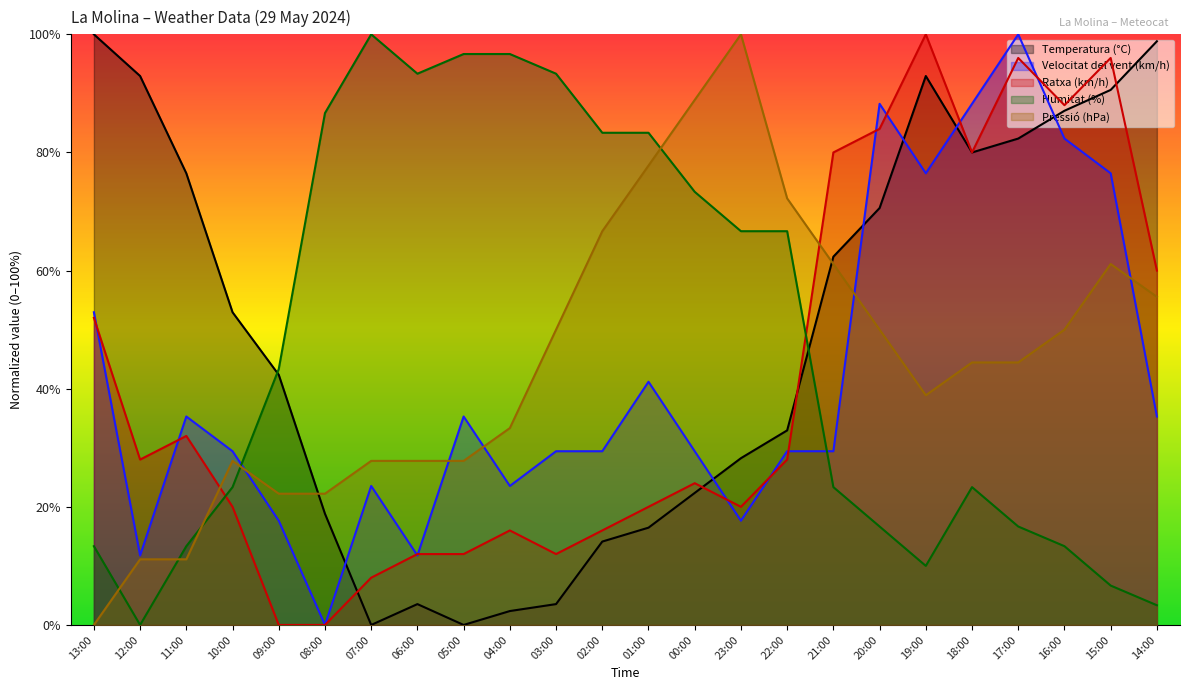

How many distinct data groups are displayed?

5